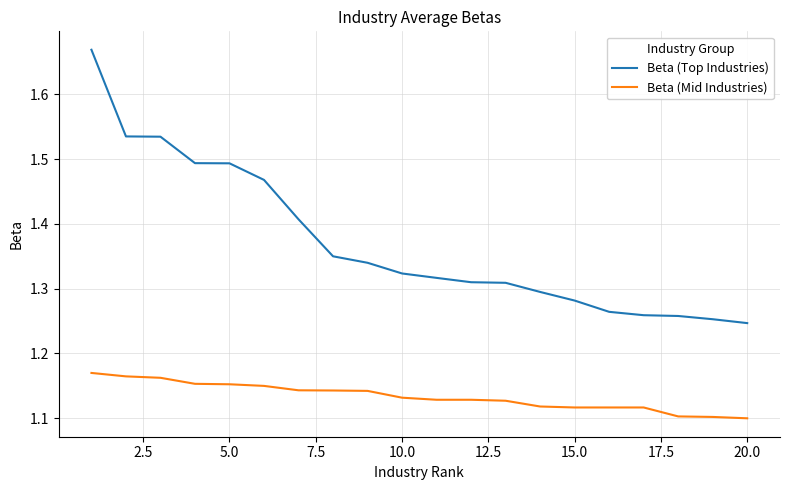

Does the chart have visible grid lines?

Yes